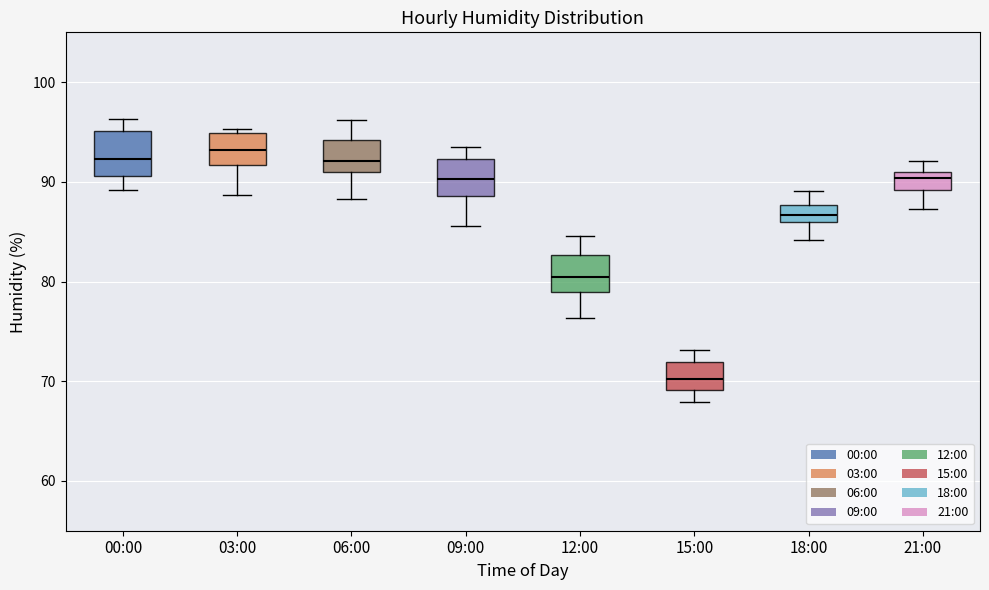

Reading left to right, read every box against the y-axis: the position of its median line, the range the box covers, and the ends of its whiskers. The values are not printed on the chart, so give them approximately, as read against the axis.

00:00: median 92, box 91 to 95, whiskers 89 to 96
03:00: median 93, box 92 to 95, whiskers 89 to 95 (just above the box's upper edge)
06:00: median 92, box 91 to 94, whiskers 88 to 96
09:00: median 90, box 89 to 92, whiskers 86 to 94
12:00: median 81, box 79 to 83, whiskers 76 to 85
15:00: median 70, box 69 to 72, whiskers 68 to 73
18:00: median 87, box 86 to 88, whiskers 84 to 89
21:00: median 90, box 89 to 91, whiskers 87 to 92